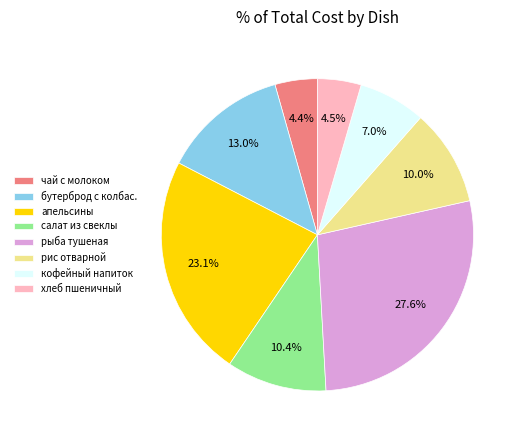

Which slice is the largest?

рыба тушеная